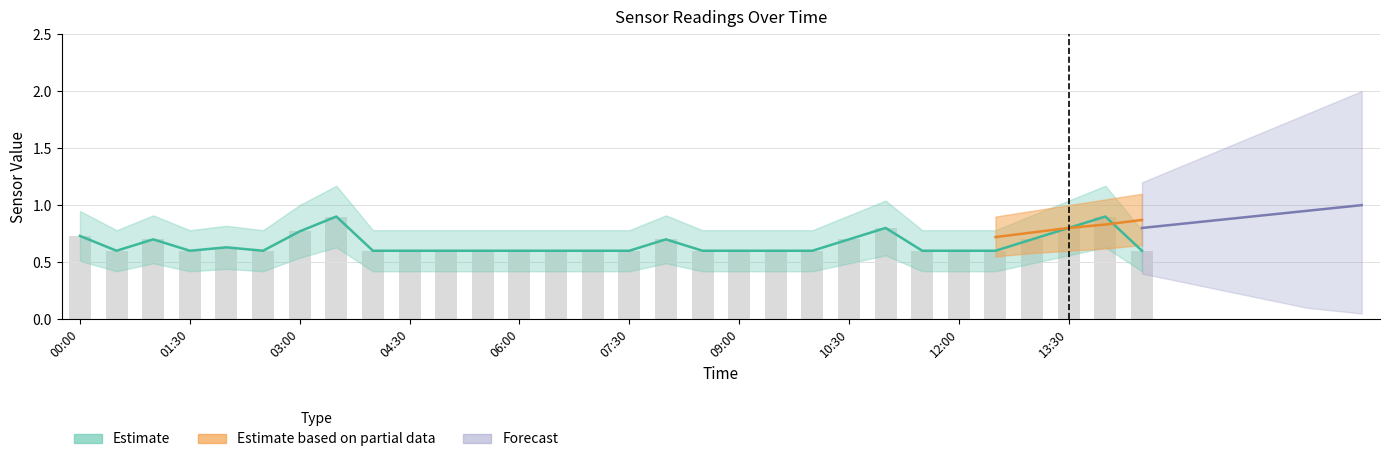

What is the maximum value for SDS_P1?

0.9